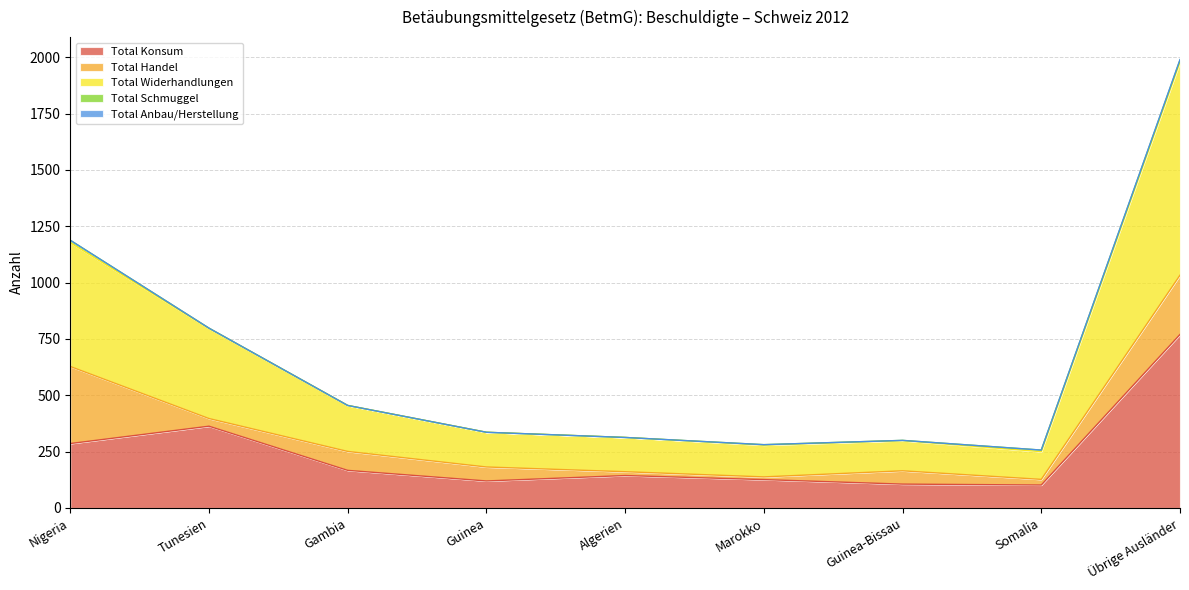

The value of Total Handel at Tunesien is 45. True or false?

False